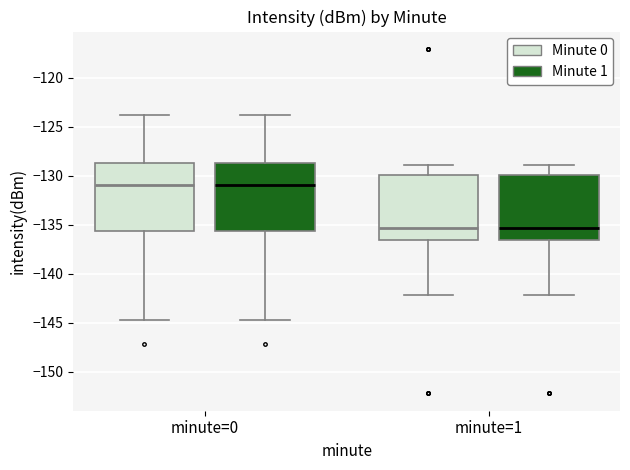

Reading left to right, read every box against the y-axis: the position of its median line, the range the box covers, and the ends of its whiskers. The values are not printed on the chart, so give them approximately, as read against the axis.

minute=0 (Minute 0): median -131.0, box -135.5 to -128.5, whiskers -145.0 to -124.0
minute=0 (Minute 1): median -131.0, box -135.5 to -128.5, whiskers -145.0 to -124.0
minute=1 (Minute 0): median -135.5, box -136.5 to -130.0, whiskers -142.0 to -129.0
minute=1 (Minute 1): median -135.5, box -136.5 to -130.0, whiskers -142.0 to -129.0